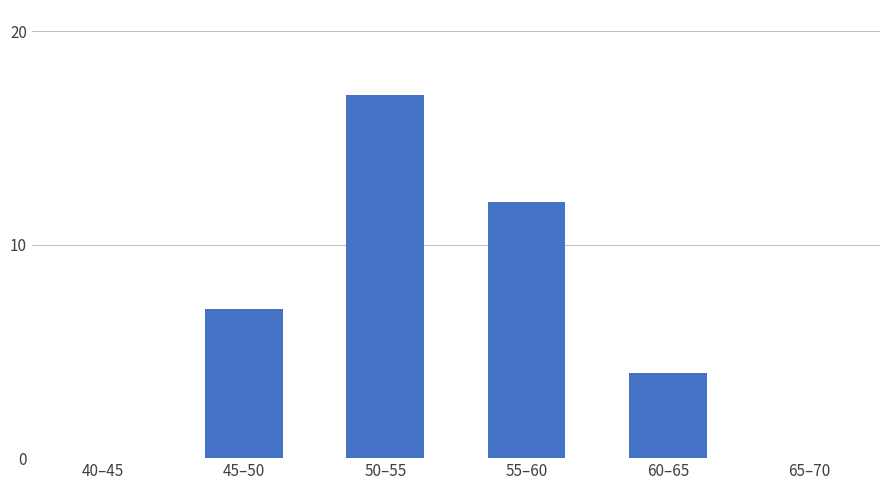

Reading right to left, extract all data points from this chart.

65–70=0	60–65=4	55–60=12	50–55=17	45–50=7	40–45=0